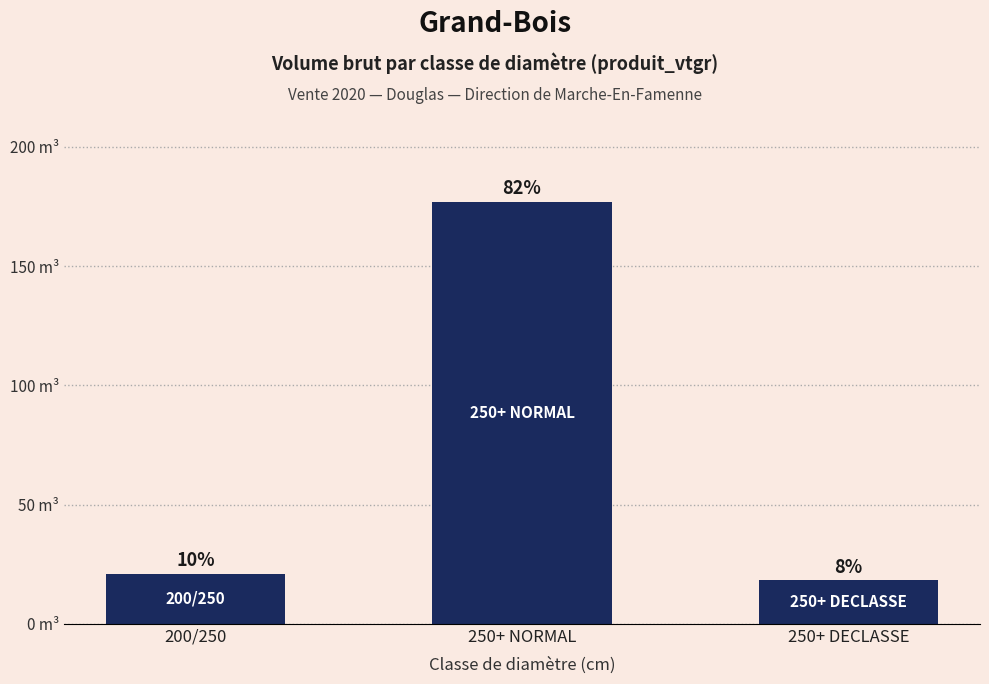

Are the bars horizontal?

No